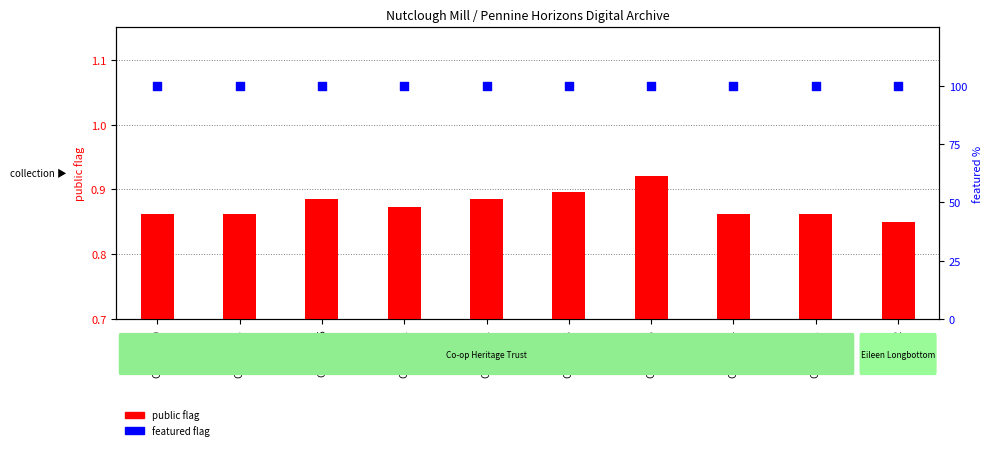

Which series reaches the maximum Y coordinate?

featured (percentile)